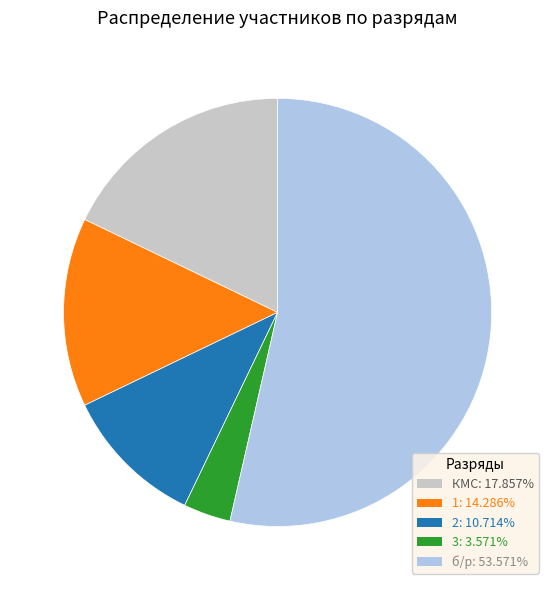

What is the largest slice in the pie chart?

б/р